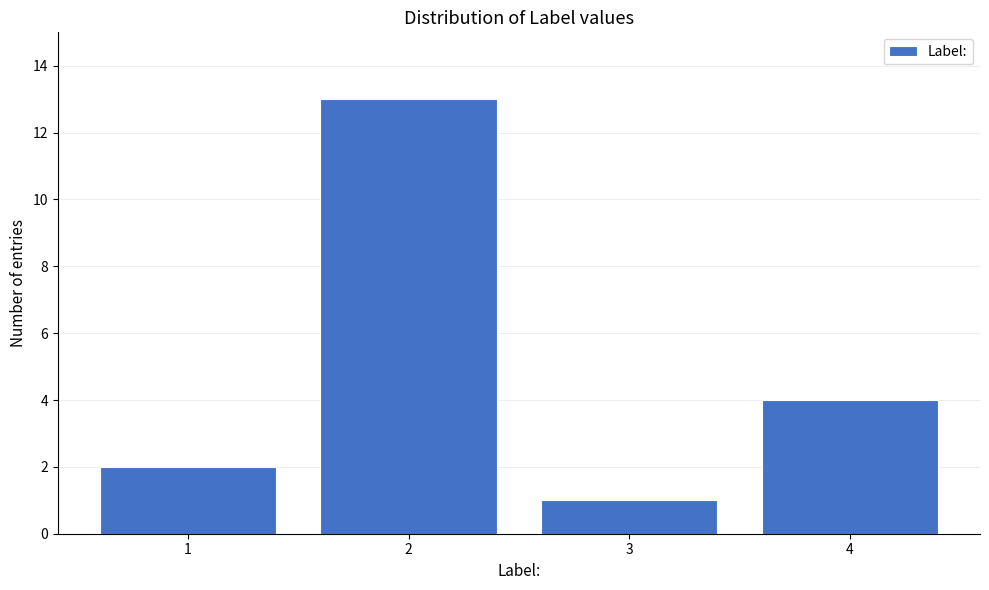

Reading left to right, extract all data points from this chart.

1=2	2=13	3=1	4=4